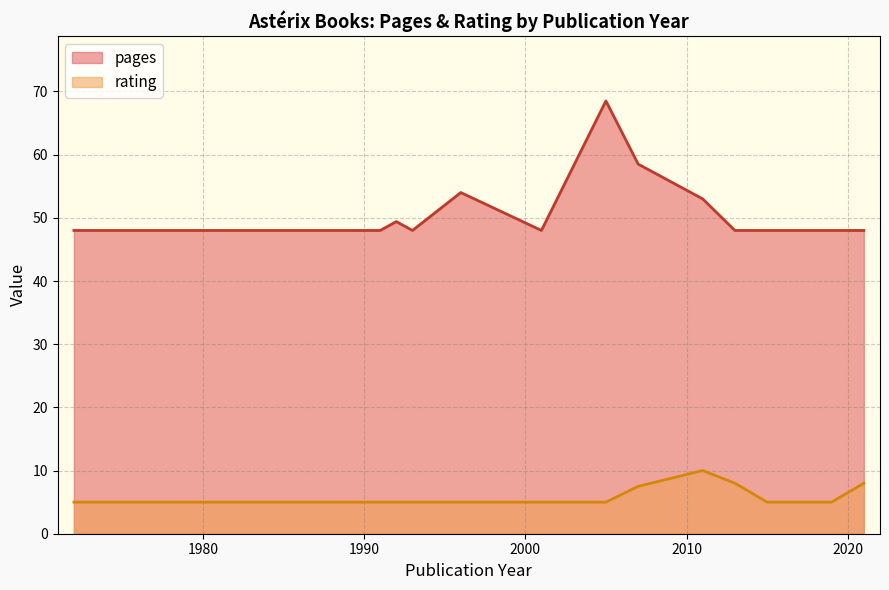

Which series has the largest total across all categories?

pages